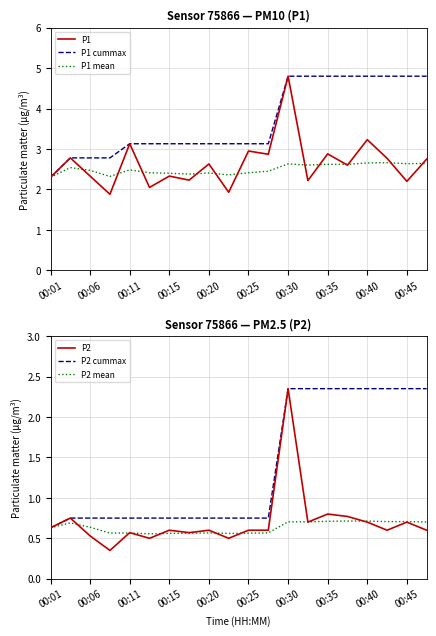

Reading left to right, transcribe all the data shown in this chart.

P1: 2.3	2.8	2.3	1.9	3.1	2.0	2.3	2.2	2.6	1.9	3.0	2.9	4.8	2.2	2.9	2.6	3.2	2.8	2.2	2.8
P1 cummax: 2.3	2.8	2.8	2.8	3.1	3.1	3.1	3.1	3.1	3.1	3.1	3.1	4.8	4.8	4.8	4.8	4.8	4.8	4.8	4.8
P1 mean: 2.3	2.5	2.5	2.3	2.5	2.4	2.4	2.4	2.4	2.4	2.4	2.5	2.6	2.6	2.6	2.6	2.7	2.7	2.6	2.6
P2: 0.6	0.8	0.5	0.3	0.6	0.5	0.6	0.6	0.6	0.5	0.6	0.6	2.4	0.7	0.8	0.8	0.7	0.6	0.7	0.6
P2 cummax: 0.6	0.8	0.8	0.8	0.8	0.8	0.8	0.8	0.8	0.8	0.8	0.8	2.4	2.4	2.4	2.4	2.4	2.4	2.4	2.4
P2 mean: 0.6	0.7	0.6	0.6	0.6	0.6	0.6	0.6	0.6	0.6	0.6	0.6	0.7	0.7	0.7	0.7	0.7	0.7	0.7	0.7